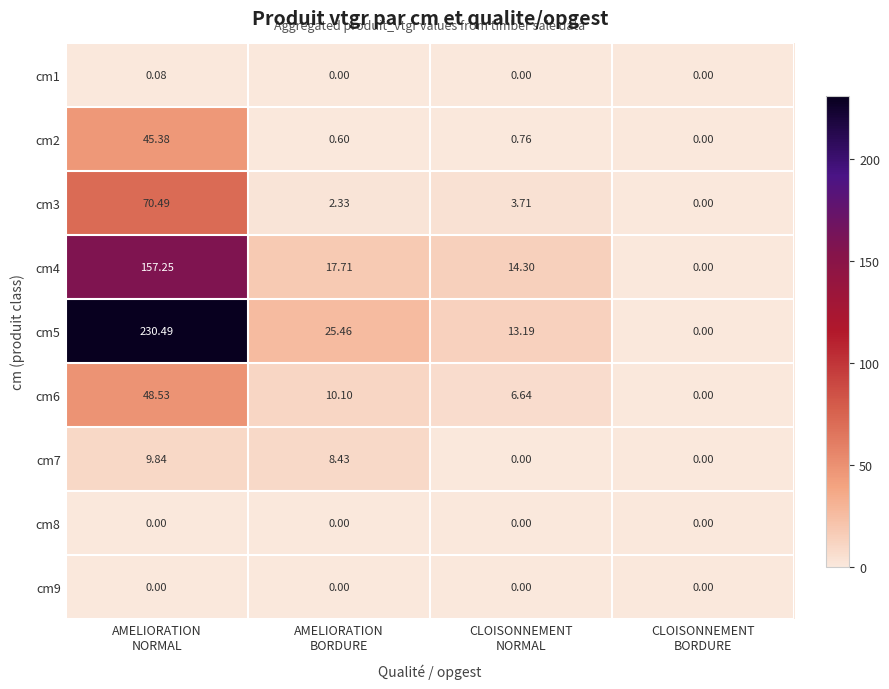

At how many categories does at least one series exceed 116?

1